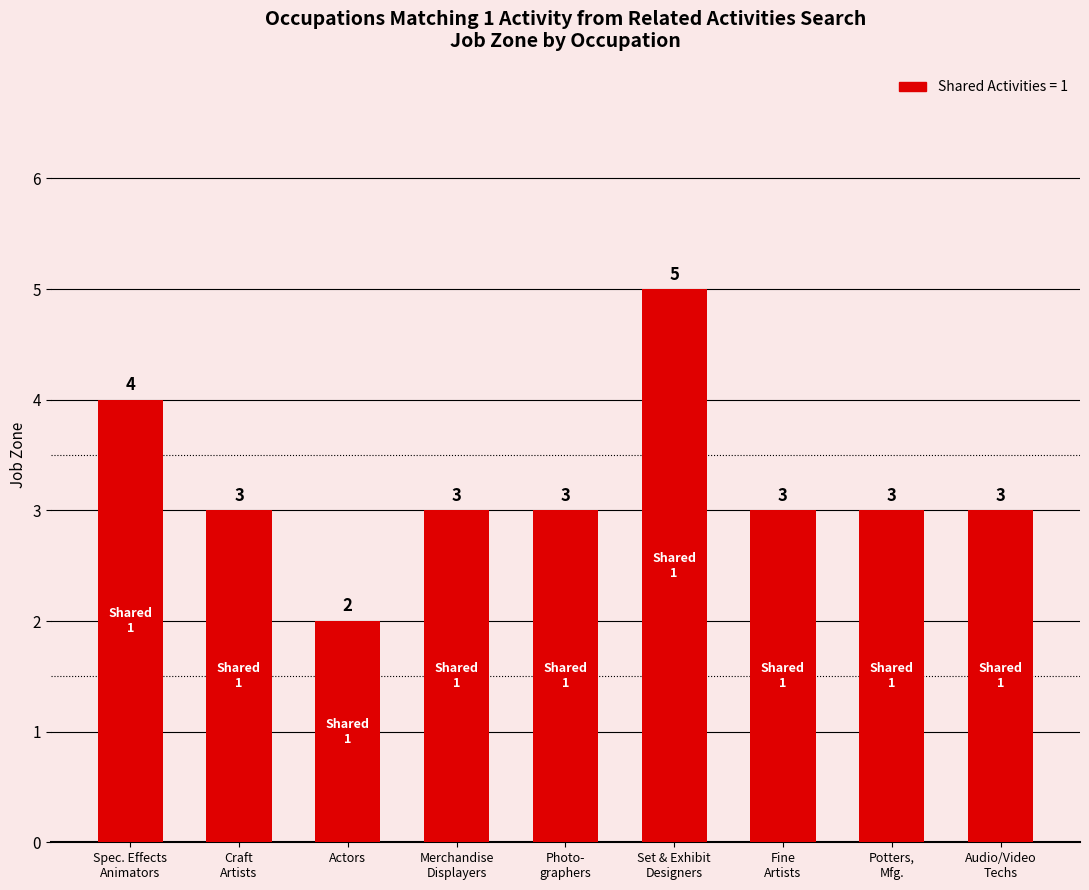

The value at Audio/Video
Techs is 2. True or false?

False